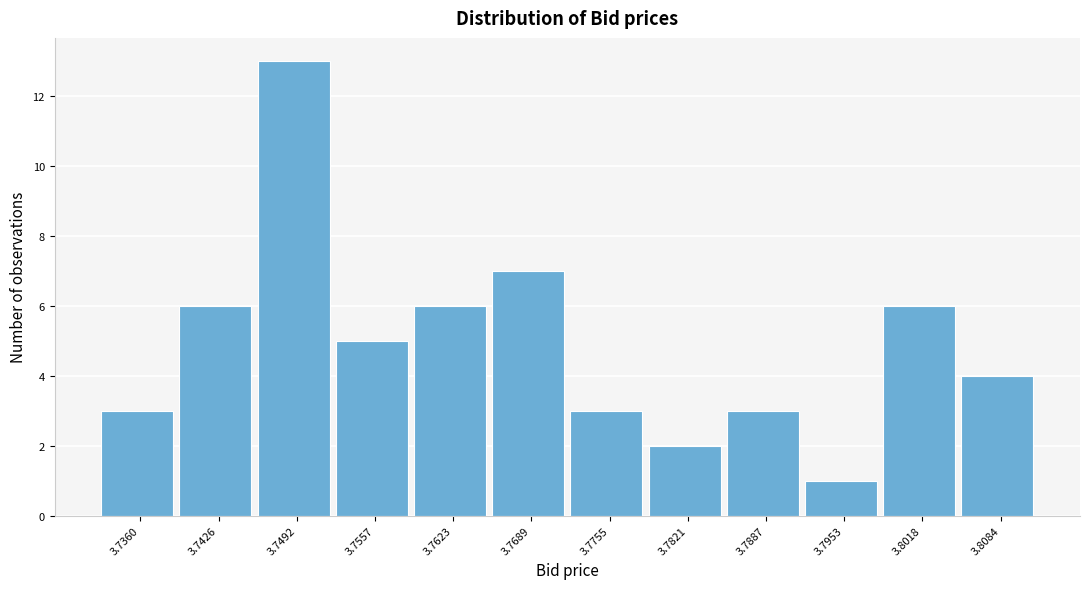

Reading left to right, list all the values displayed in this chart.

3.7360=3	3.7426=6	3.7492=13	3.7557=5	3.7623=6	3.7689=7	3.7755=3	3.7821=2	3.7887=3	3.7953=1	3.8018=6	3.8084=4